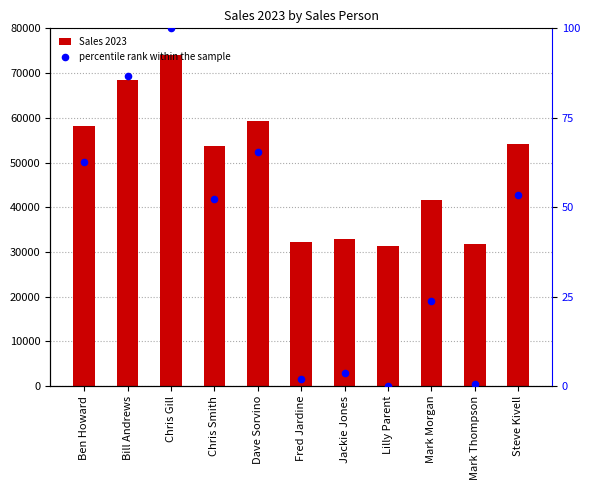

Which series has the largest total across all categories?

Sales 2023